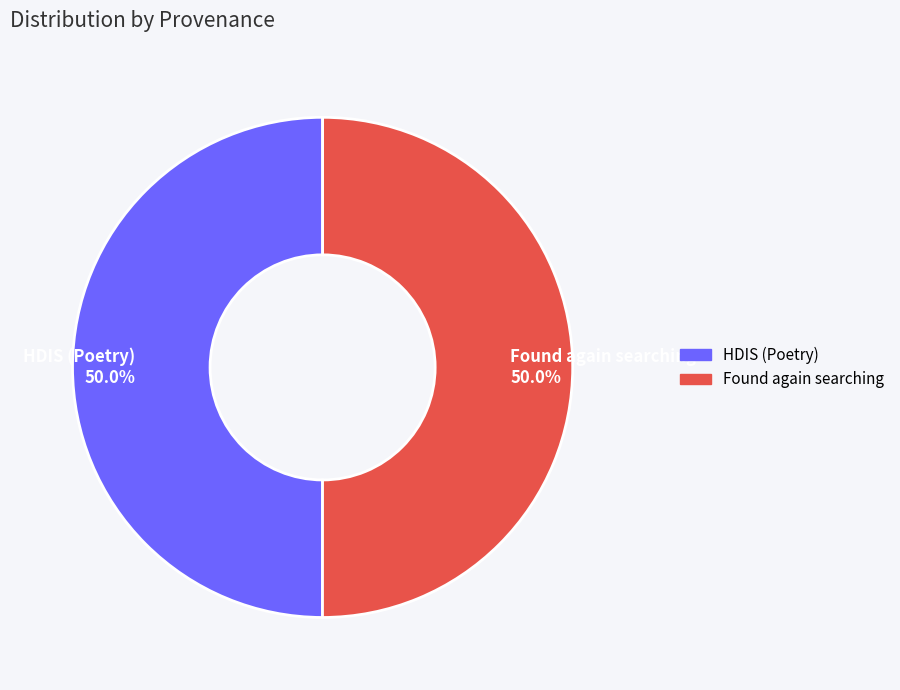

What percentage is NOT represented by Found again searching?

50.0%